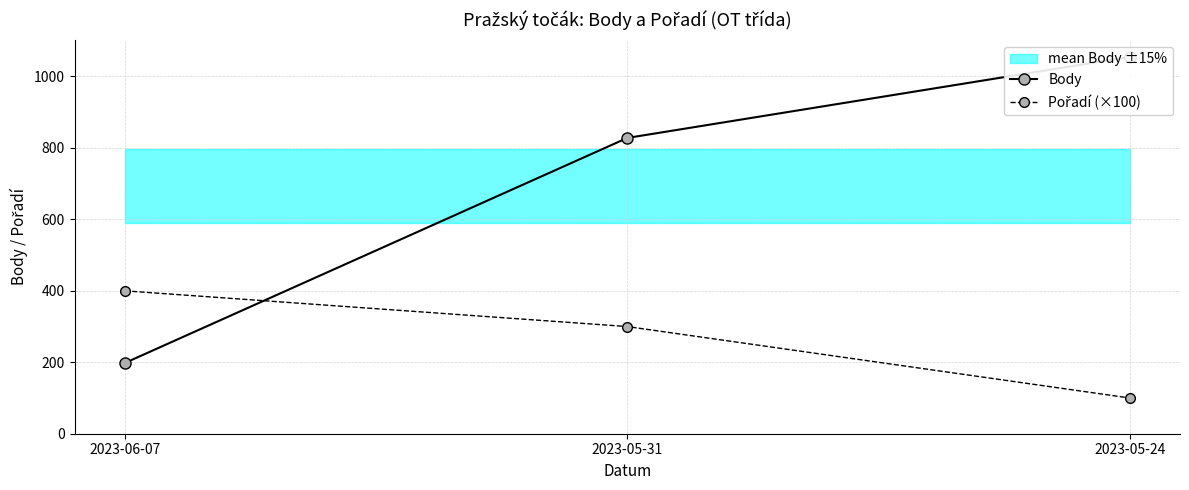

Between 2023-05-31 and 2023-05-24, which series saw the biggest shift?

Body